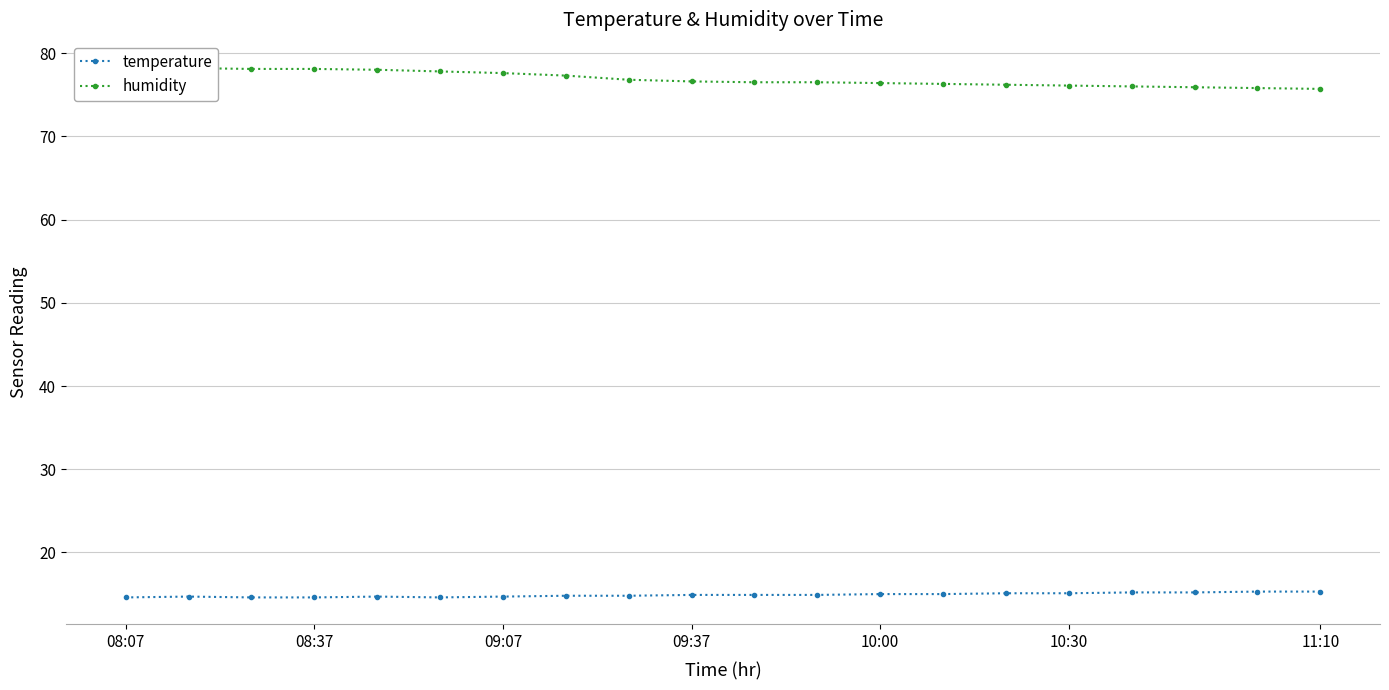

How many lines are shown in the chart?

2